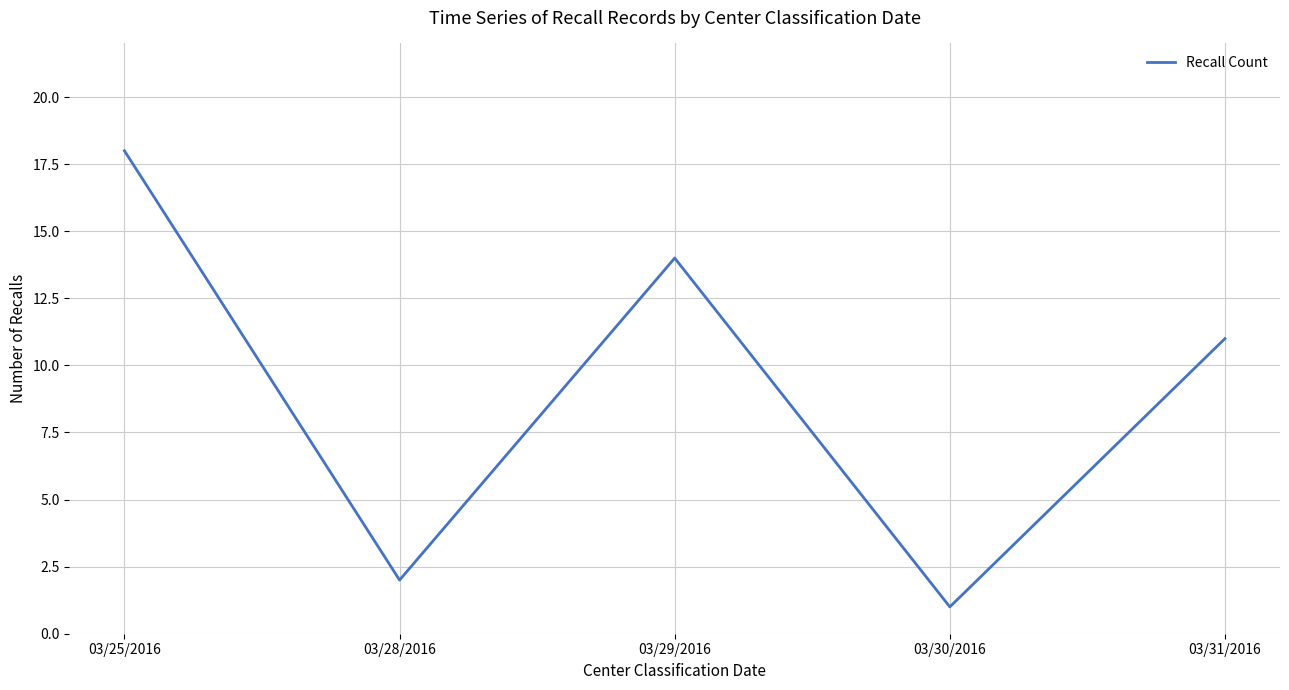

What position from the right is 03/31/2016?

1